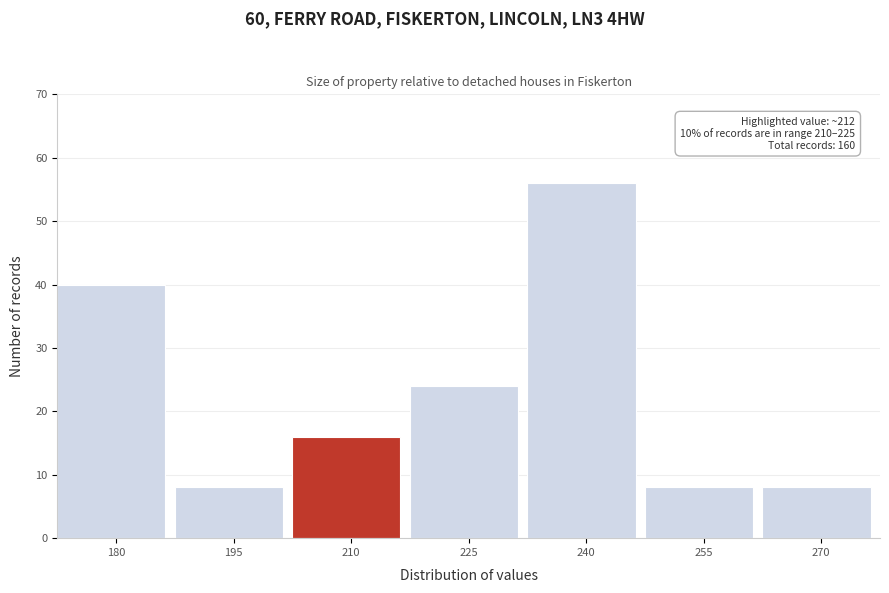

Reading left to right, transcribe all the data shown in this chart.

180=40	195=8	210=16	225=24	240=56	255=8	270=8